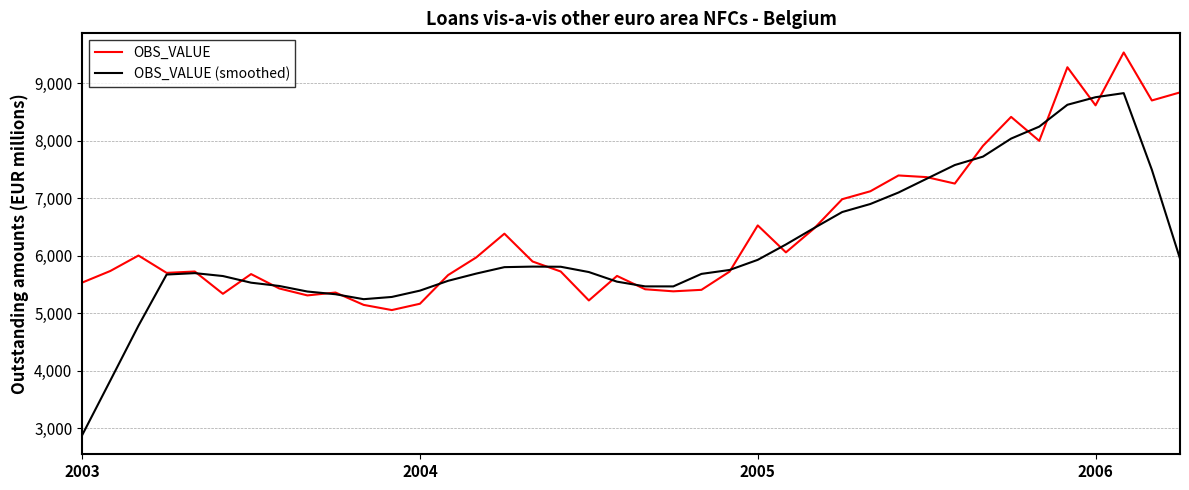

What is the greatest value displayed?

9537.0